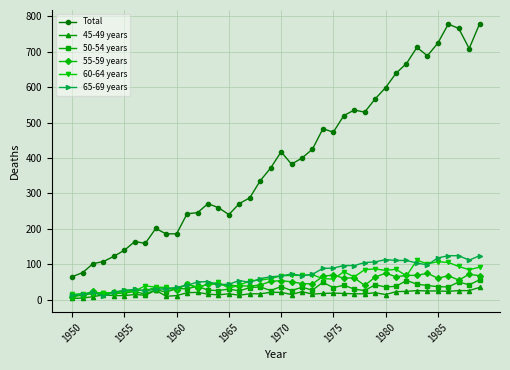

What is the greatest value displayed?

779.5